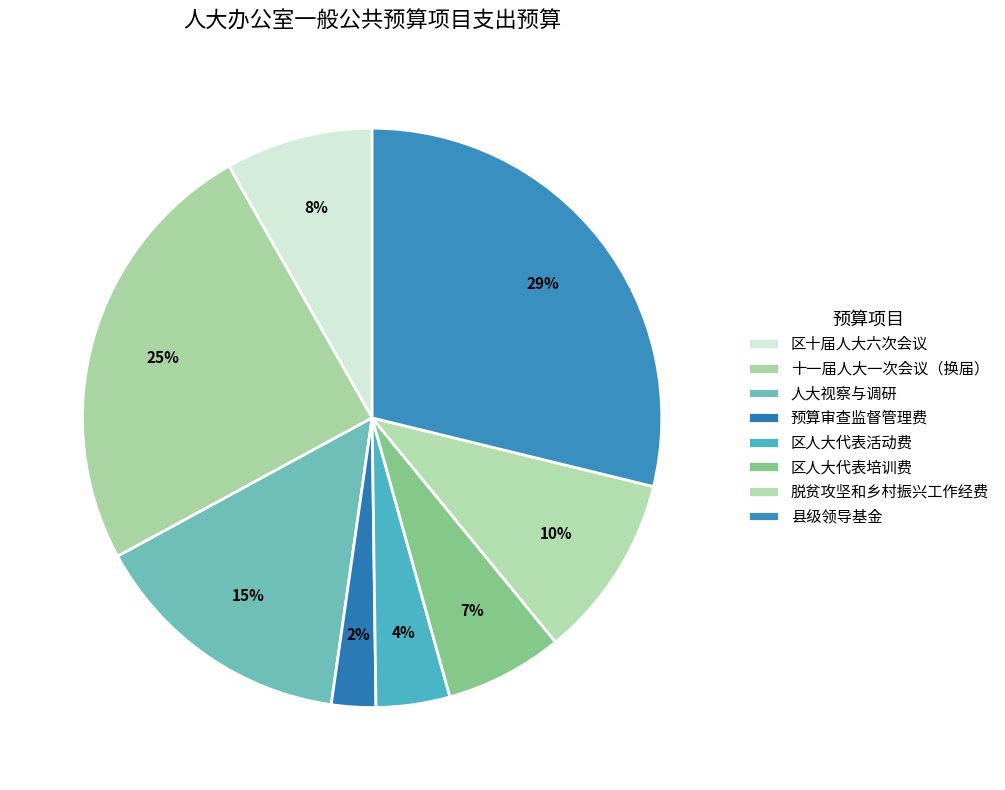

How many segments does this pie chart have?

8